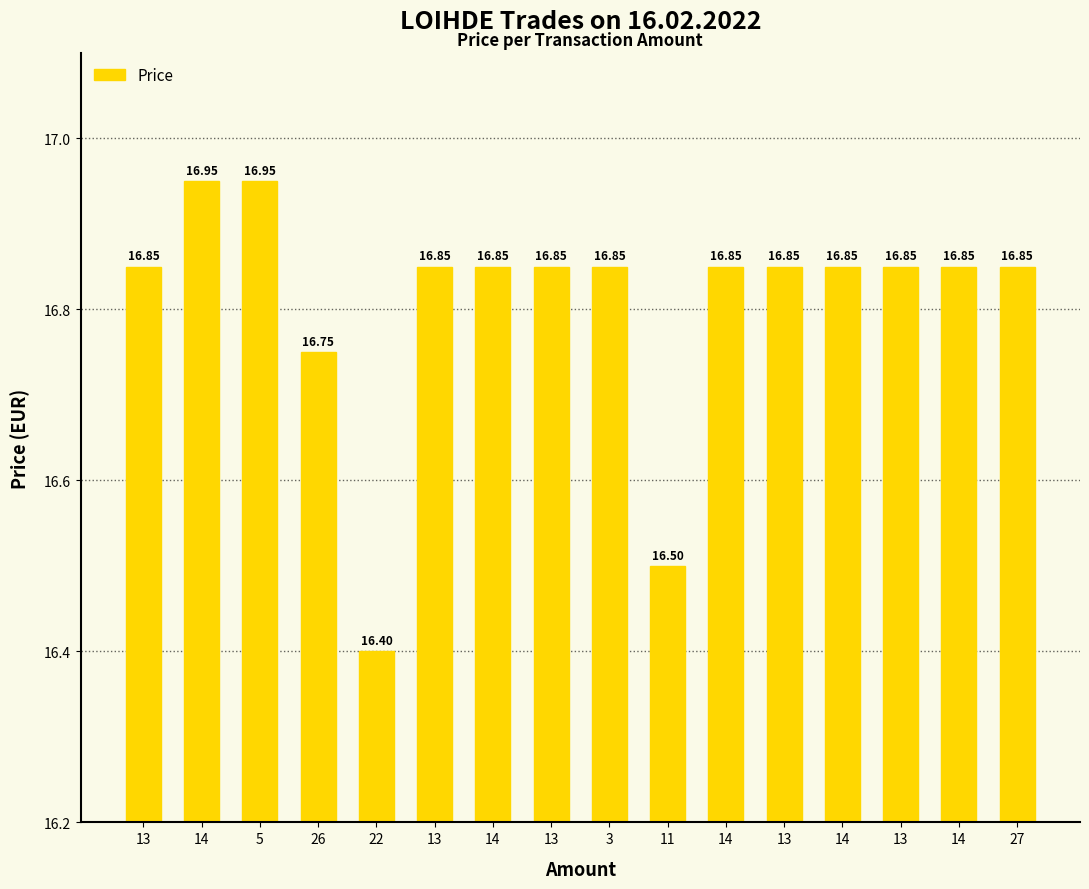

Does the chart contain any negative values?

No